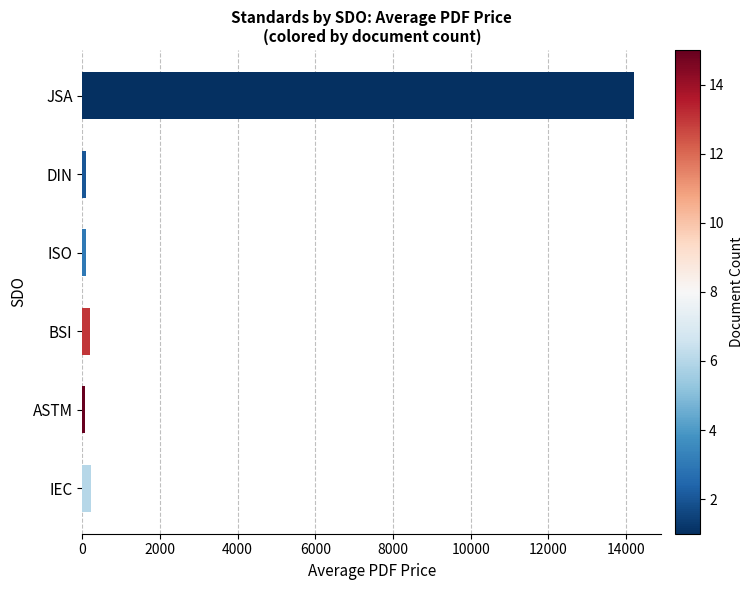

Which category has the highest value across all series?

JSA